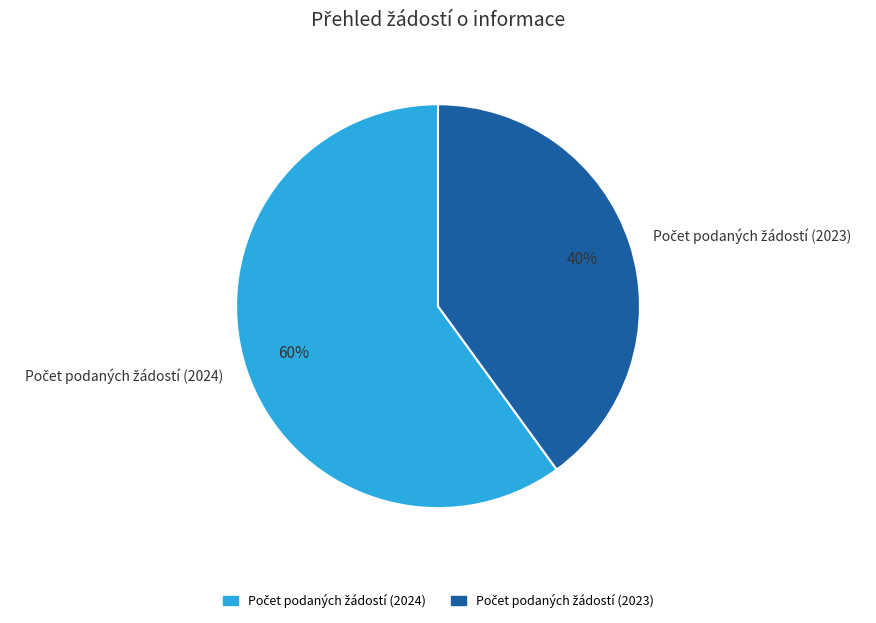

Is there any slice that represents more than half of the pie?

Yes